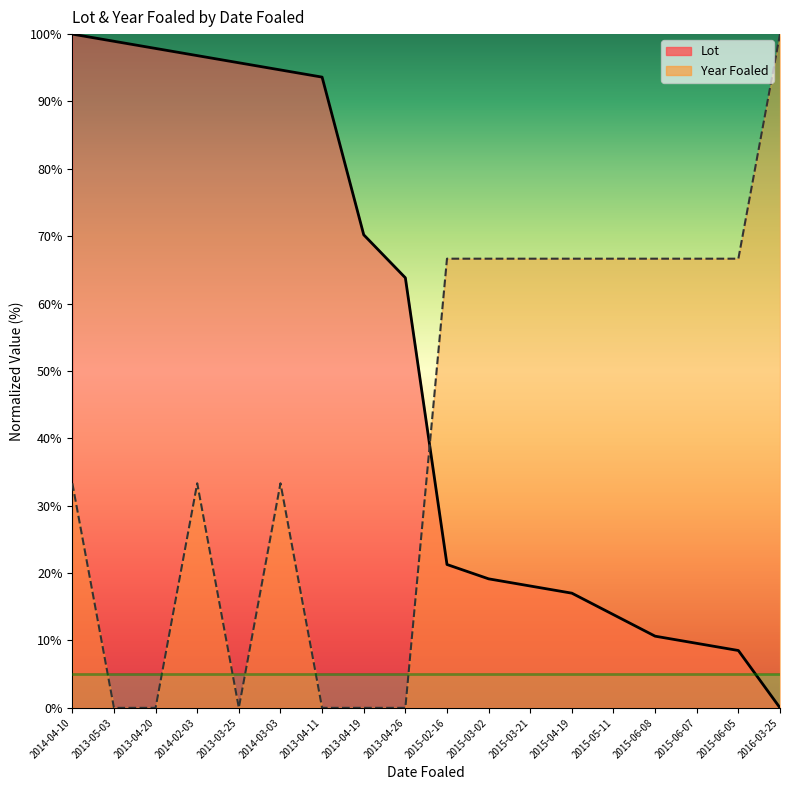

What is the average value of the Lot series?

51.7